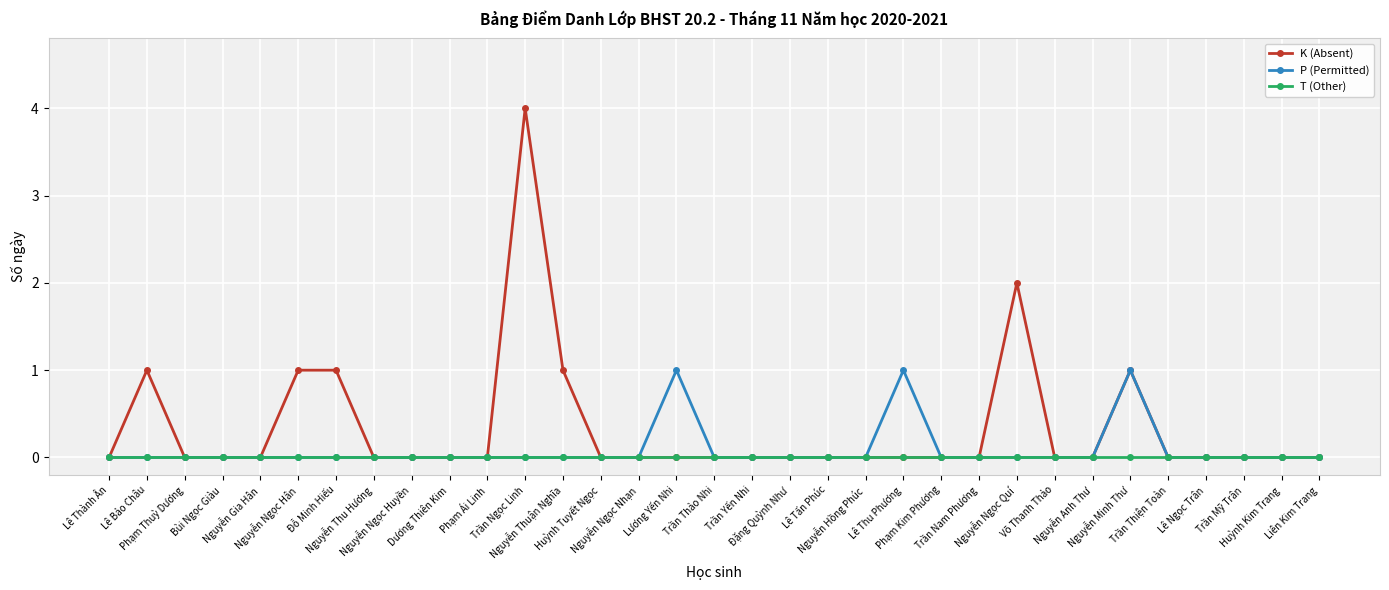

What are all the series names shown in the legend?

K (Absent), P (Permitted), T (Other)